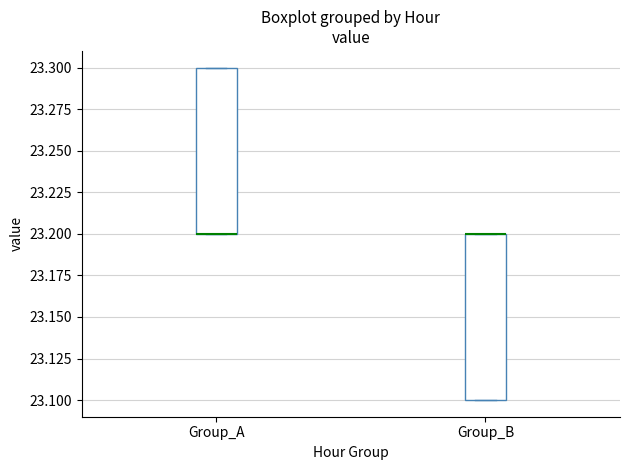

Reading left to right, read every box against the y-axis: the position of its median line, the range the box covers, and the ends of its whiskers. The values are not printed on the chart, so give them approximately, as read against the axis.

Group_A: median 23.2 (drawn on the box's lower edge), box 23.2 to 23.3, whiskers 23.2 to 23.3
Group_B: median 23.2 (drawn on the box's upper edge), box 23.1 to 23.2, whiskers 23.1 to 23.2